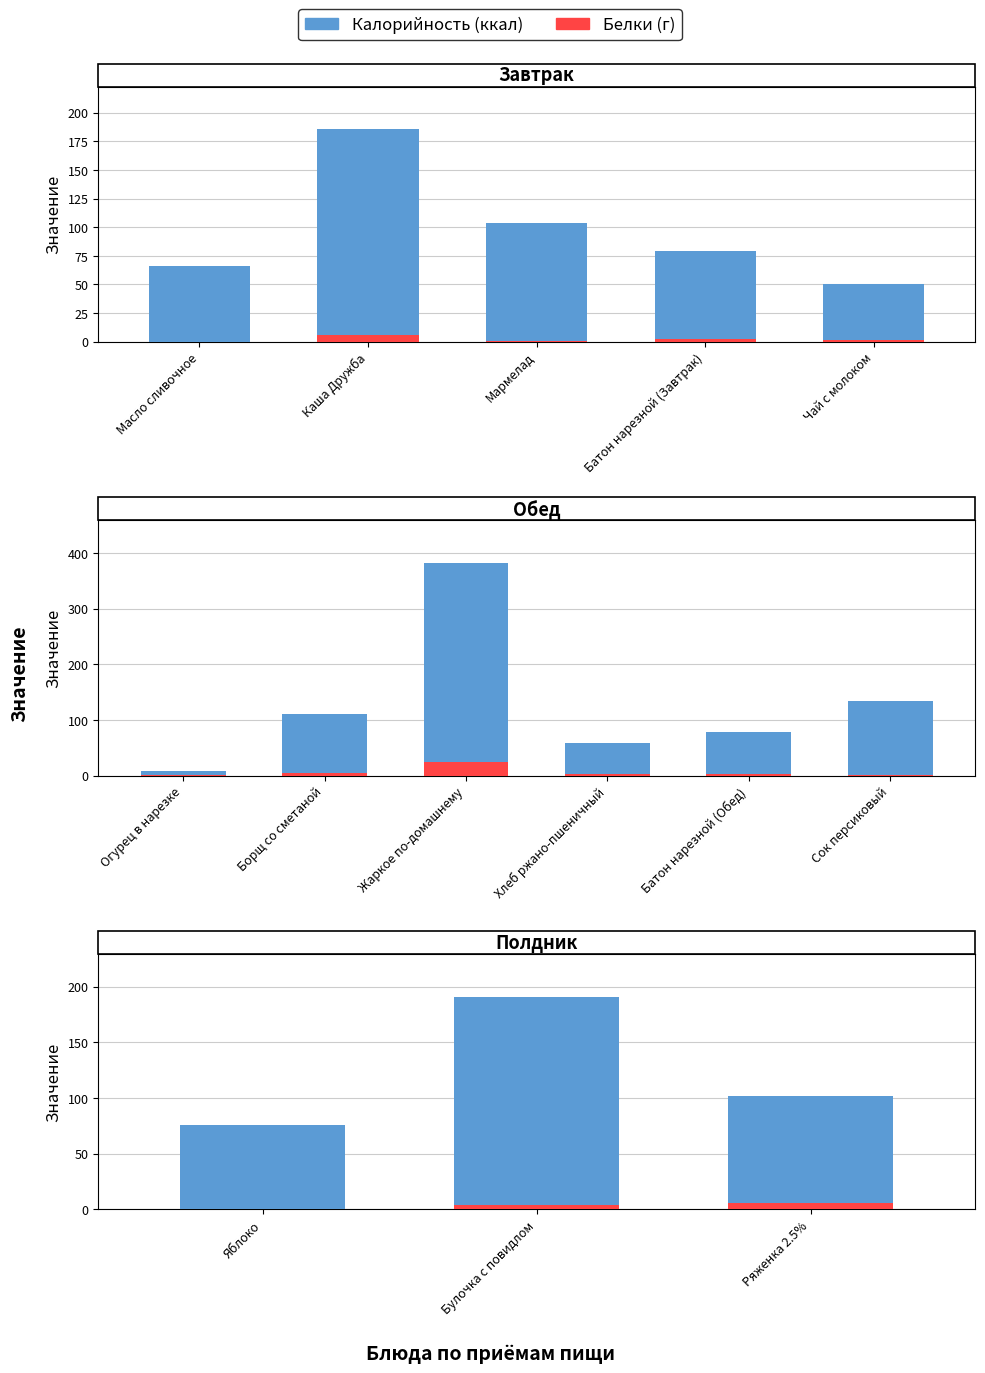

Which has a higher value, Ряженка 2.5% or Яблоко?

Ряженка 2.5%